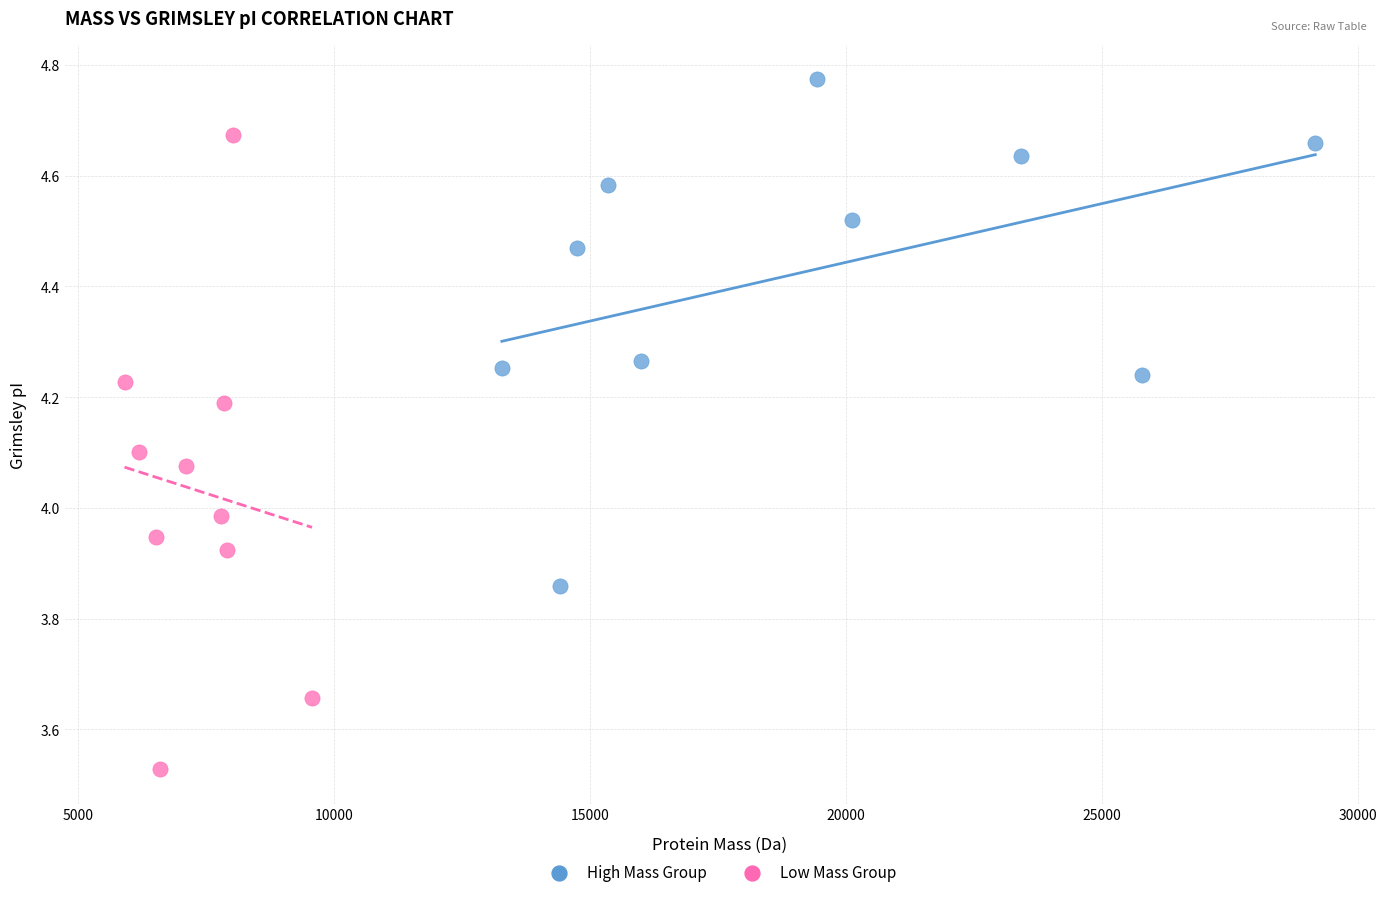

Which series has the largest Y range (max minus min)?

Low Mass Group